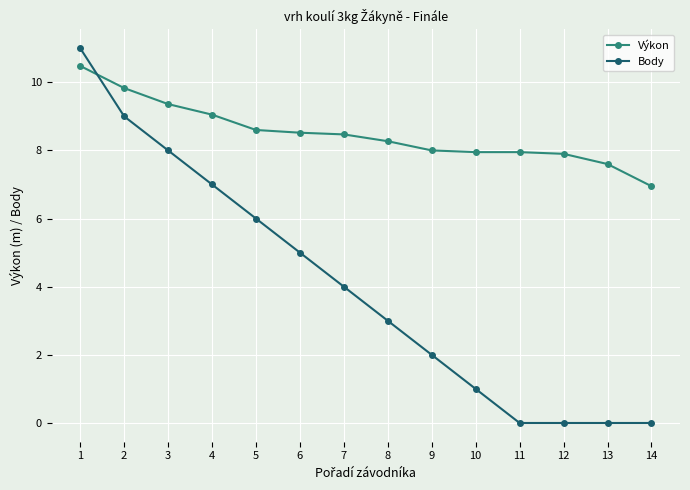

At how many categories does at least one series exceed 2?

14